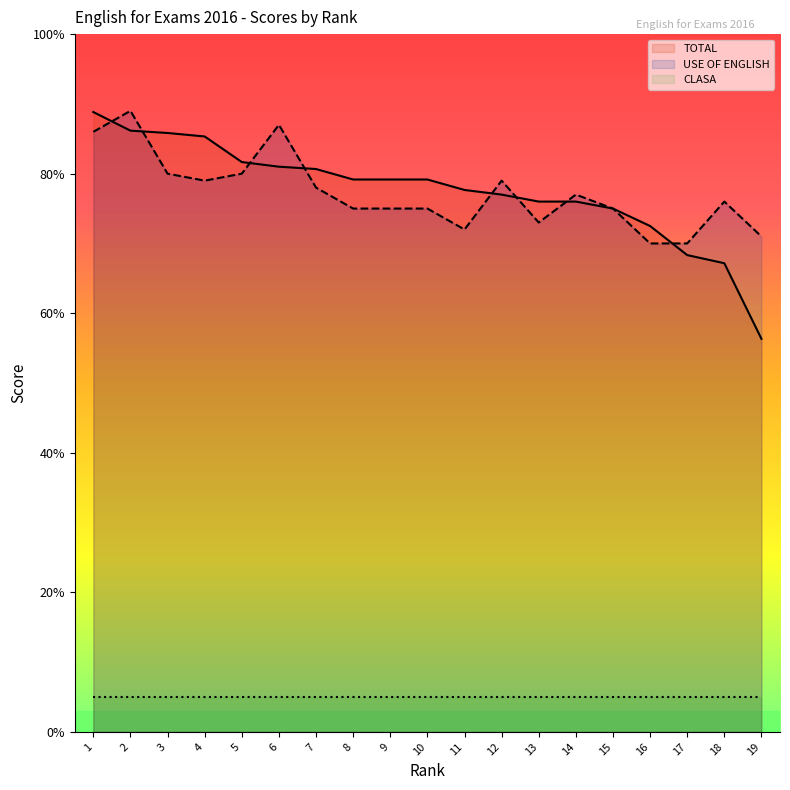

True or false: USE OF ENGLISH and TOTAL cross at least once.

True